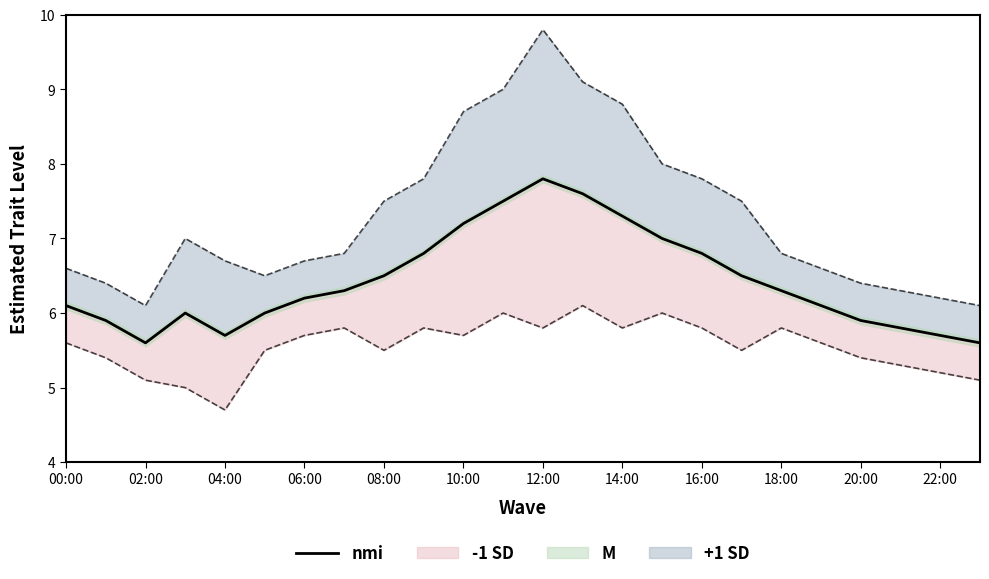

True or false: +1 SD line and nmi intersect in this chart.

False